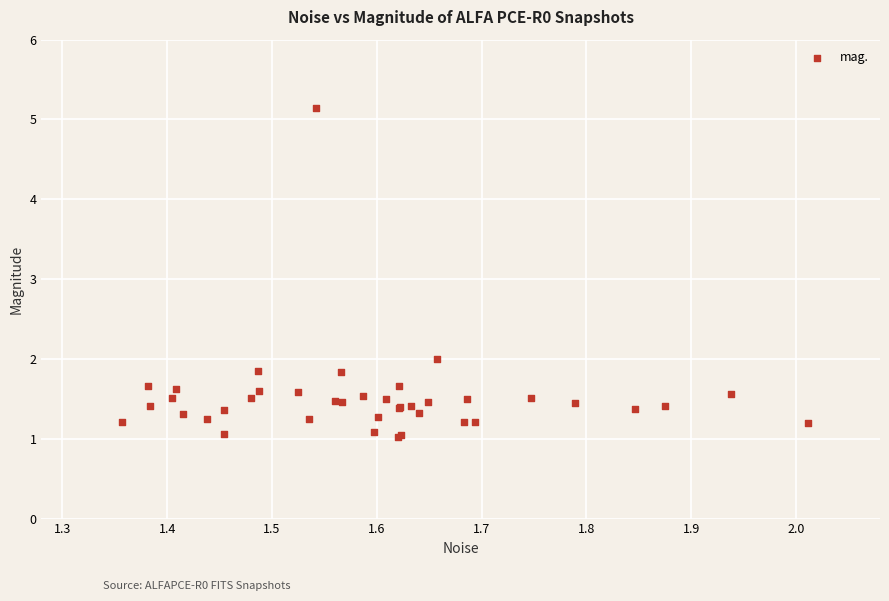

What Y value in the scatter plot is closest to 3?

2.0